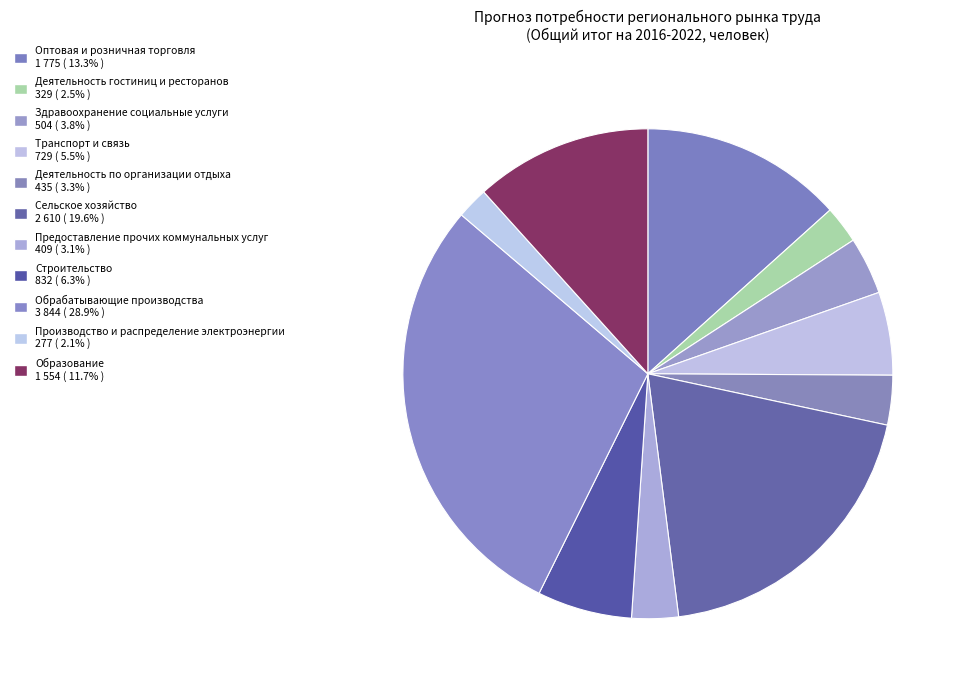

True or false: Образование accounts for 12% of the total.

True